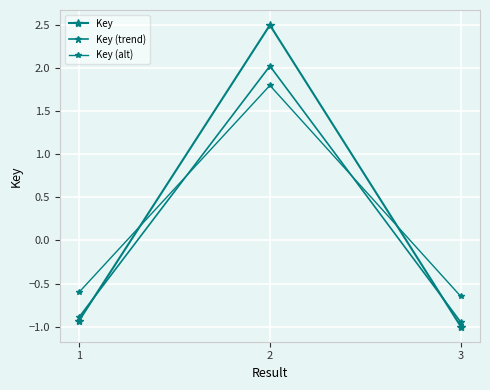

Reading left to right, transcribe all the data shown in this chart.

Key: 1=-0.9	2=2.5	3=-1.0
Key (trend): 1=-0.9	2=2.0	3=-0.9
Key (alt): 1=-0.6	2=1.8	3=-0.6